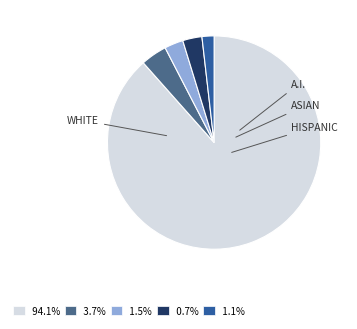

Is there any slice that represents more than half of the pie?

Yes